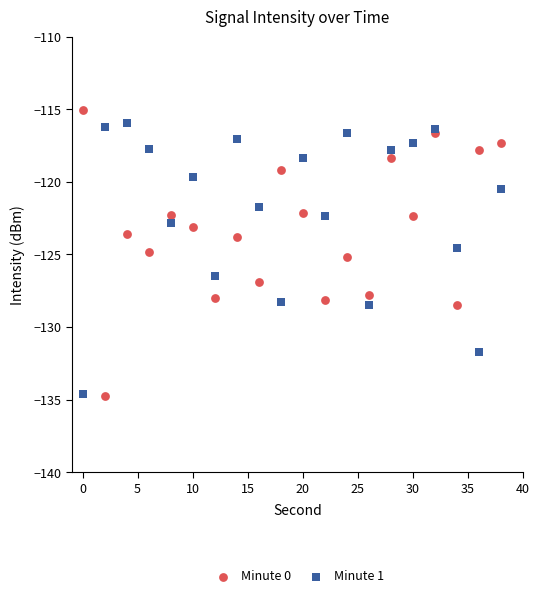

What is the X range (max minus min) for the scatter plot?

38.0